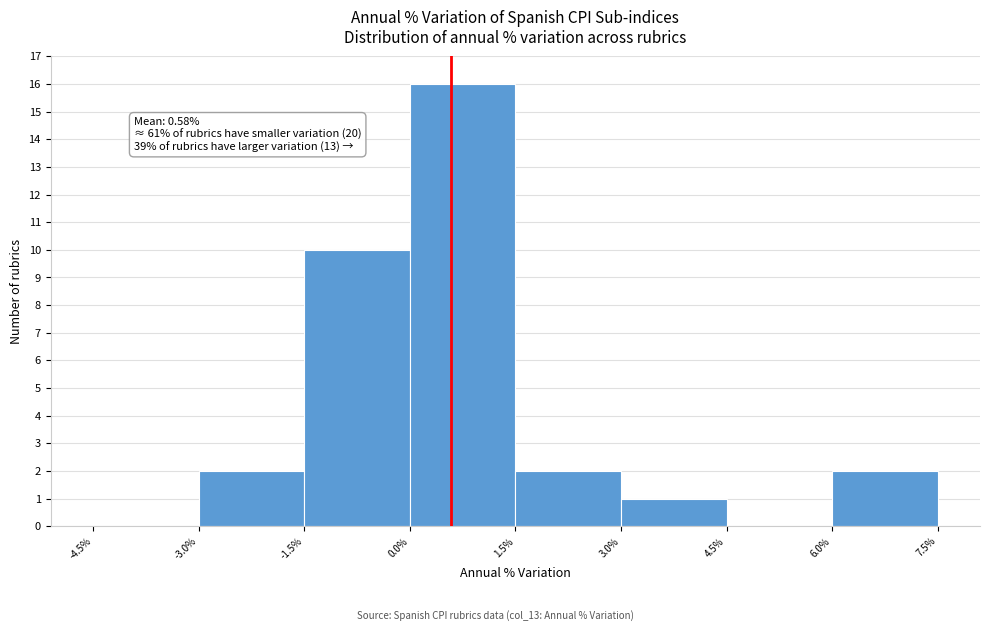

Over which range of the x-axis is the bar tallest?

0.0% to 1.5%